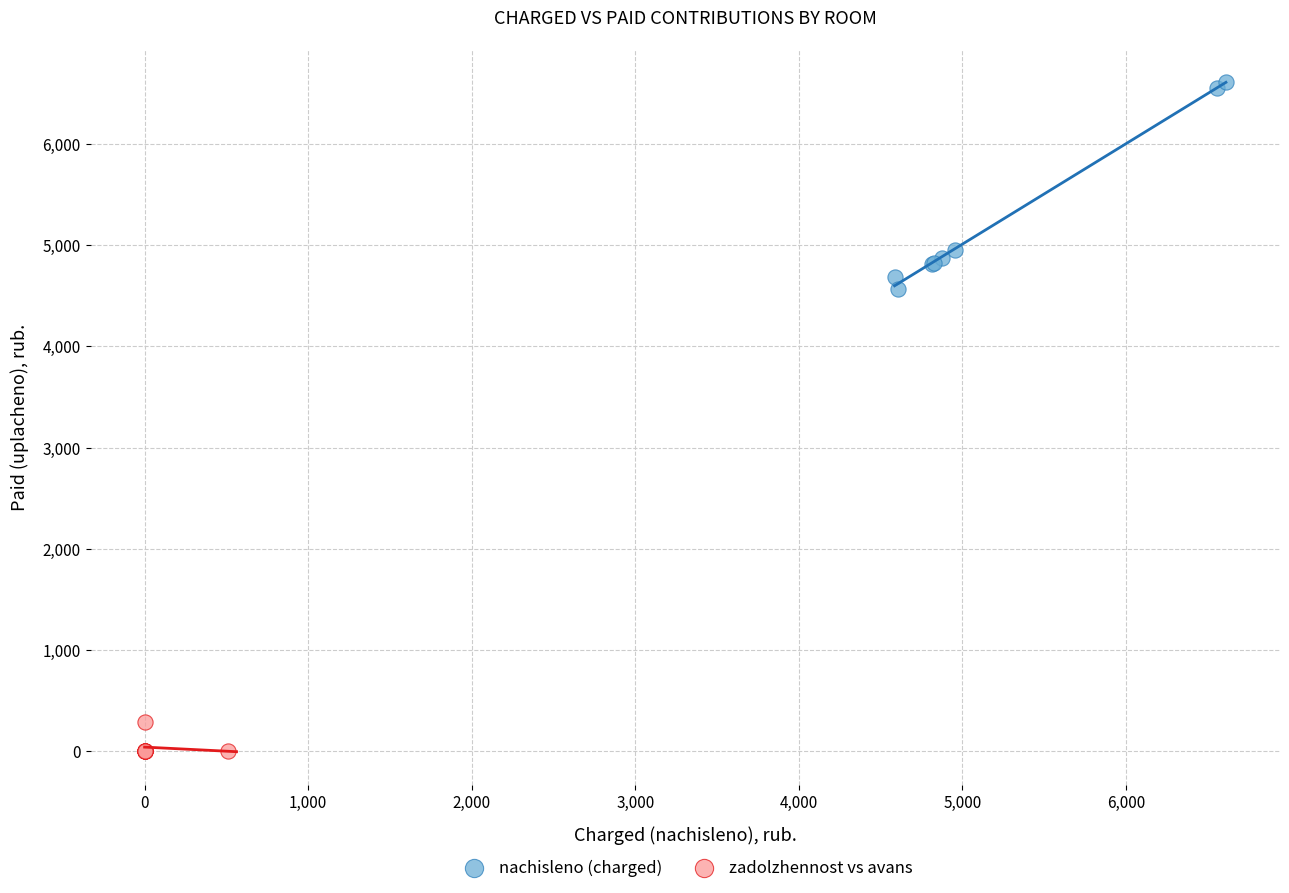

Which series has the widest spread of Y values?

nachisleno (charged)